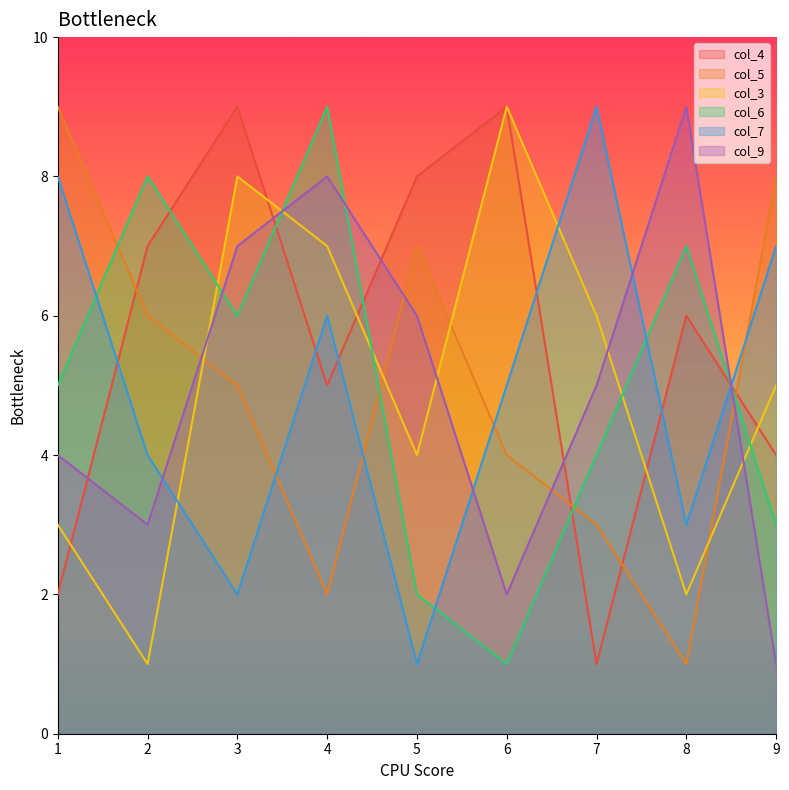

How many intersections are there between col_5 and col_9?

4